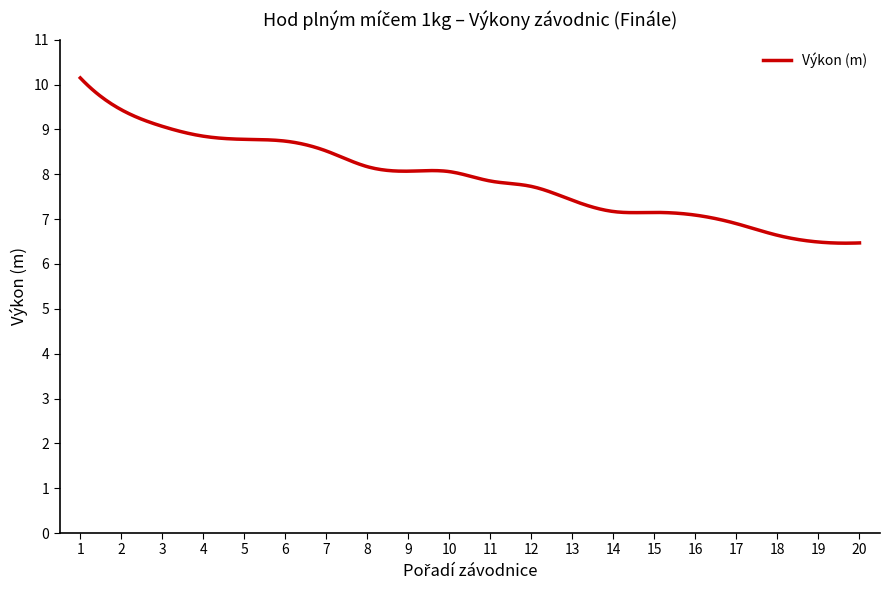

What is the smallest value displayed?

6.5